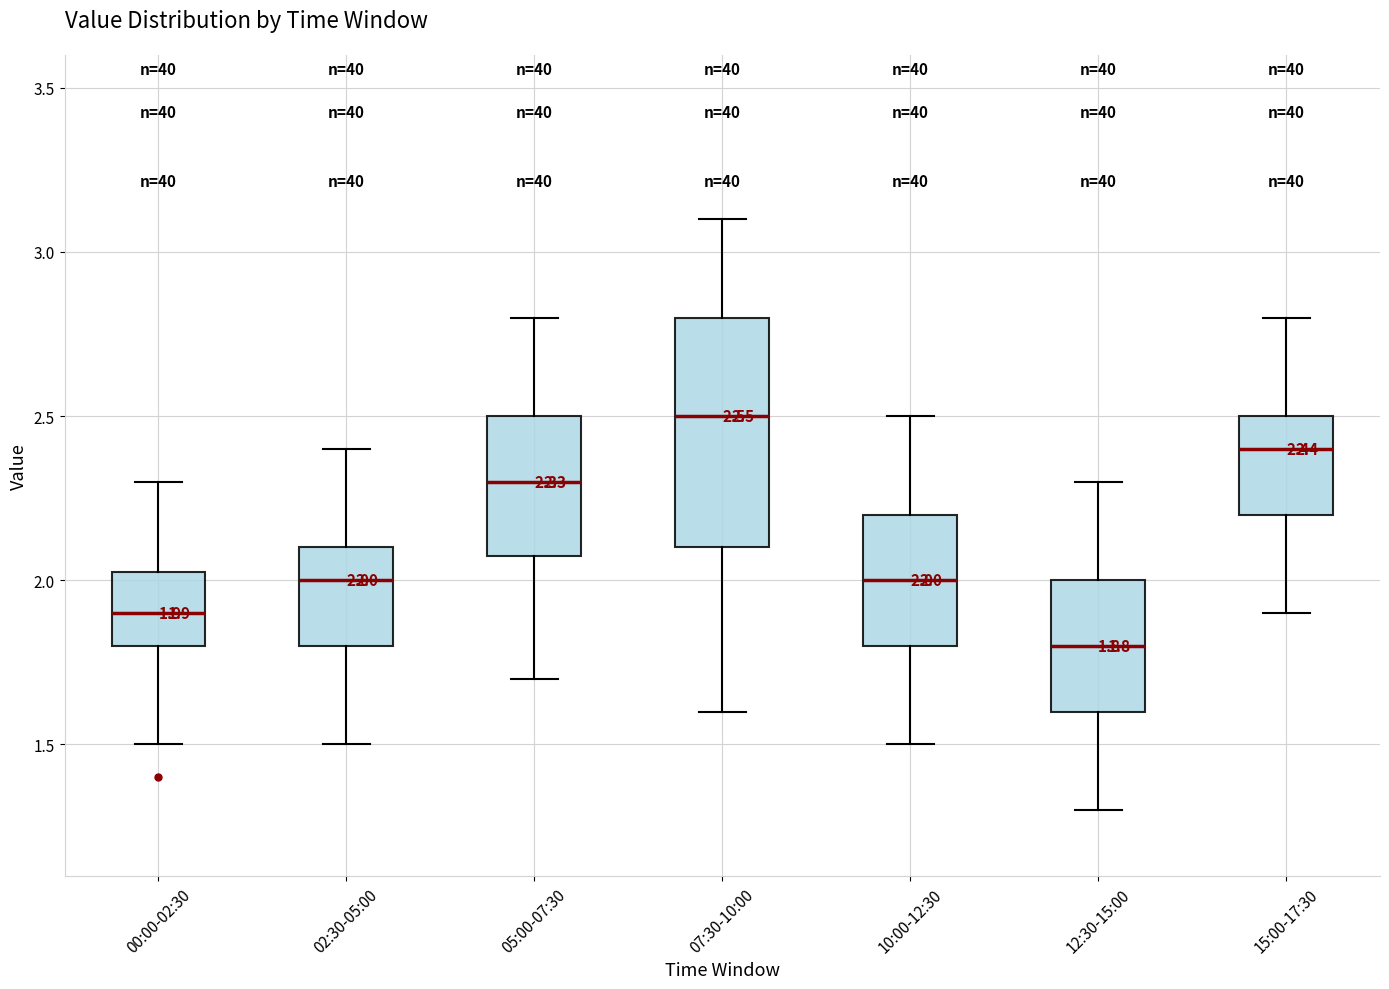

Which box is the tallest, from its lower edge to its upper edge?

07:30-10:00